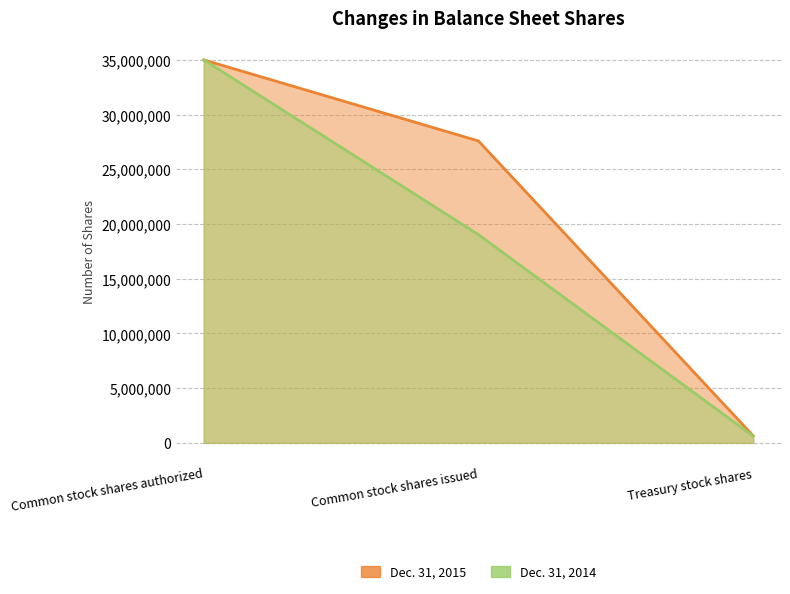

What is the spread (max minus min) of values at Treasury stock shares?

23800